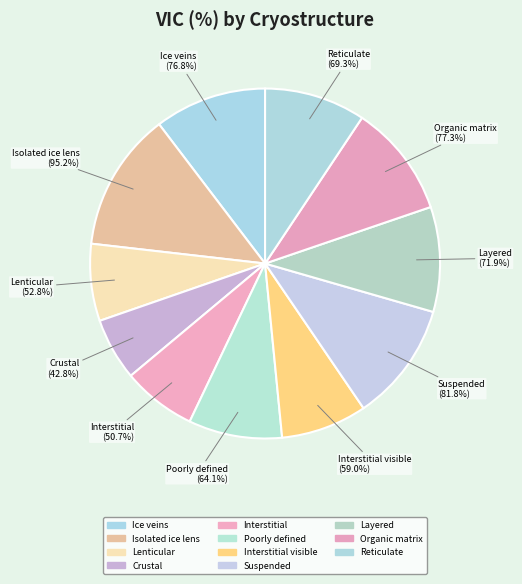

What percentage is the Ice veins slice, to the nearest percent?

10%